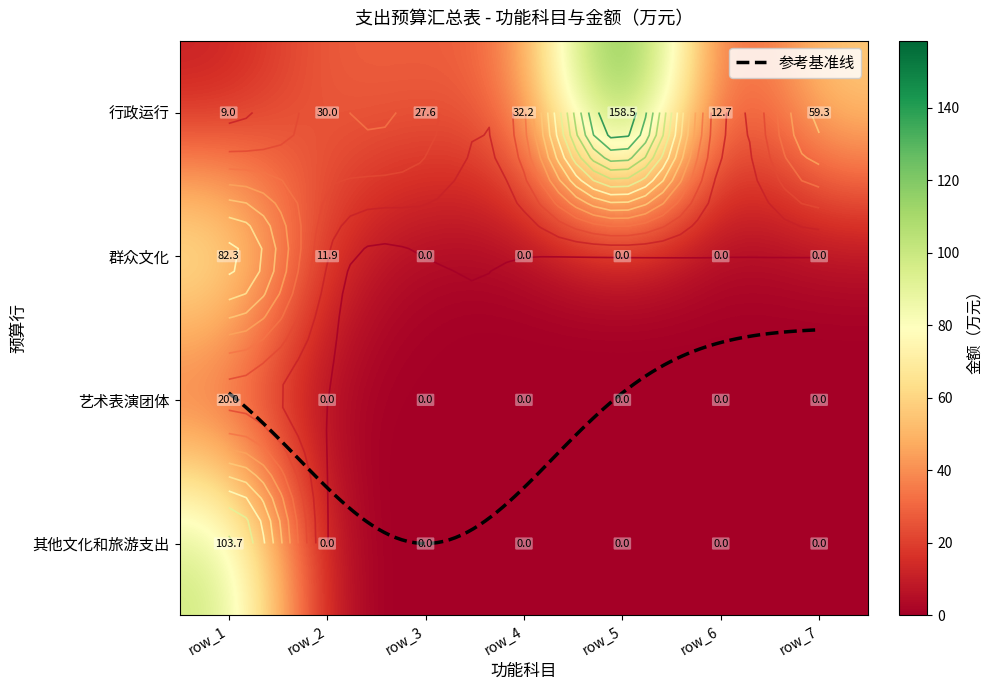

Reading right to left, what are all the values shown in this chart?

行政运行: row_7=59.3	row_6=12.7	row_5=158.5	row_4=32.2	row_3=27.6	row_2=30.0	row_1=9.0
群众文化: row_7=0.0	row_6=0.0	row_5=0.0	row_4=0.0	row_3=0.0	row_2=11.9	row_1=82.3
艺术表演团体: row_7=0.0	row_6=0.0	row_5=0.0	row_4=0.0	row_3=0.0	row_2=0.0	row_1=20.0
其他文化和旅游支出: row_7=0.0	row_6=0.0	row_5=0.0	row_4=0.0	row_3=0.0	row_2=0.0	row_1=103.7